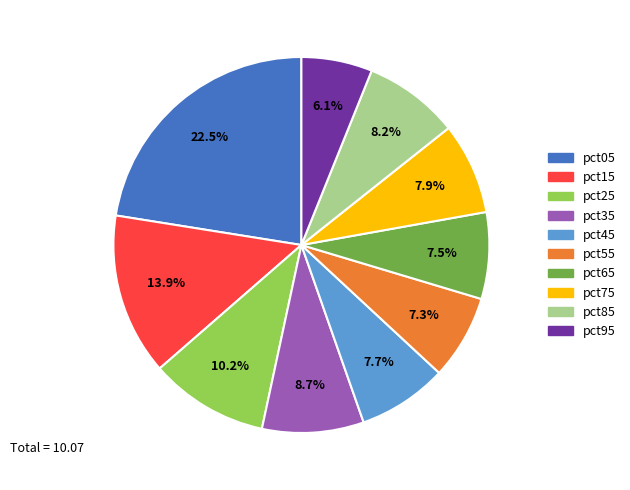

True or false: pct25 accounts for 17% of the total.

False